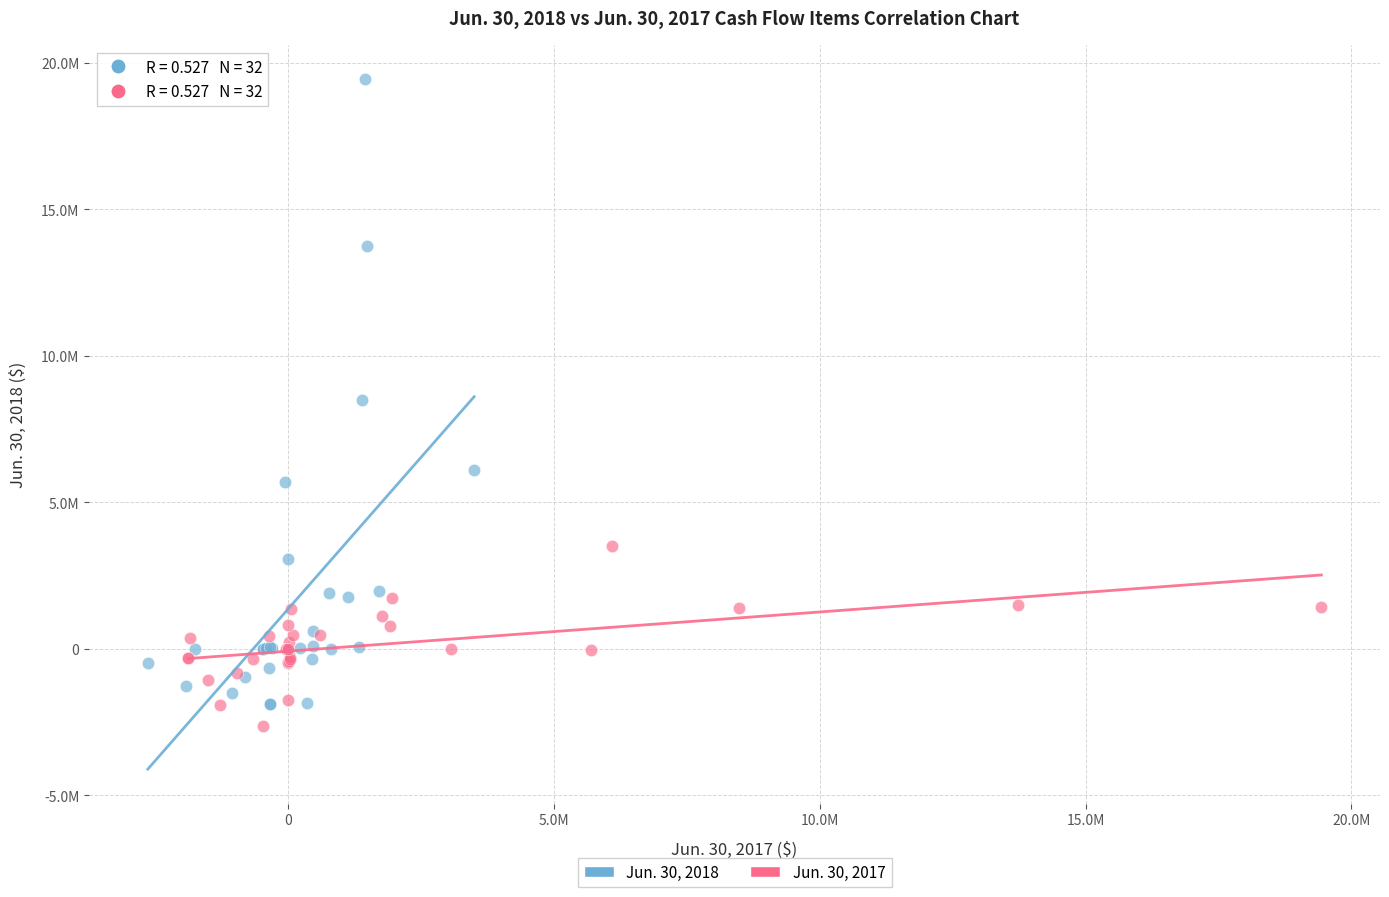

Which series reaches the minimum Y coordinate?

Jun. 30, 2017